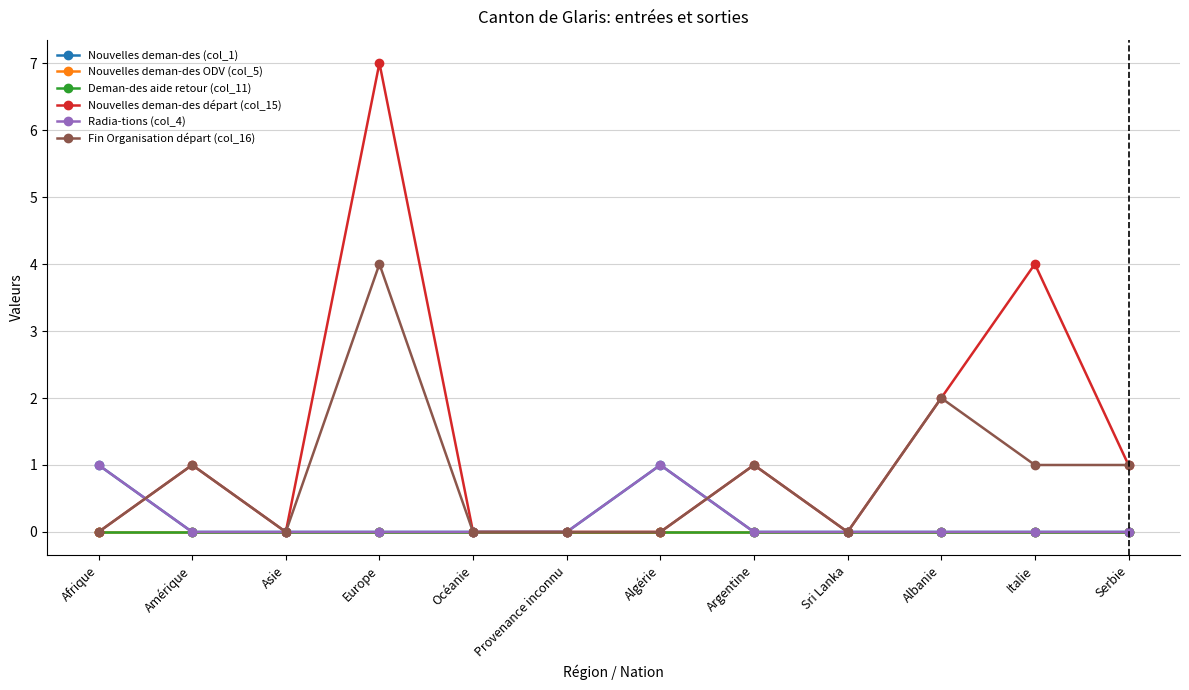

At which category does the chart reach its minimum across all series?

Amérique